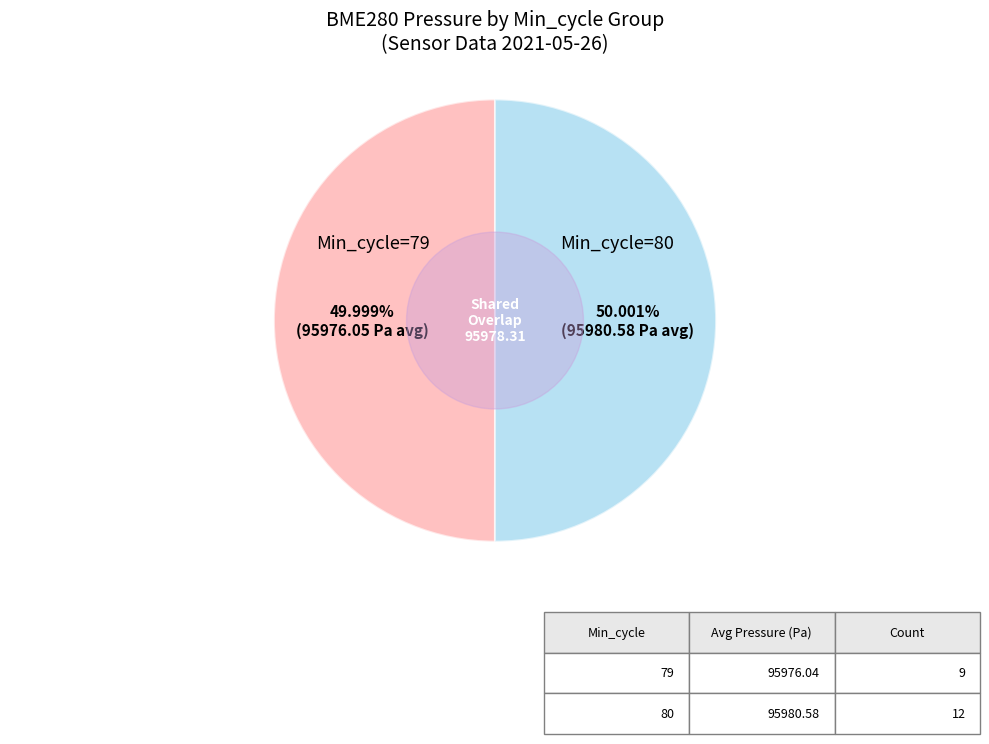

Does any single category account for the majority?

Yes